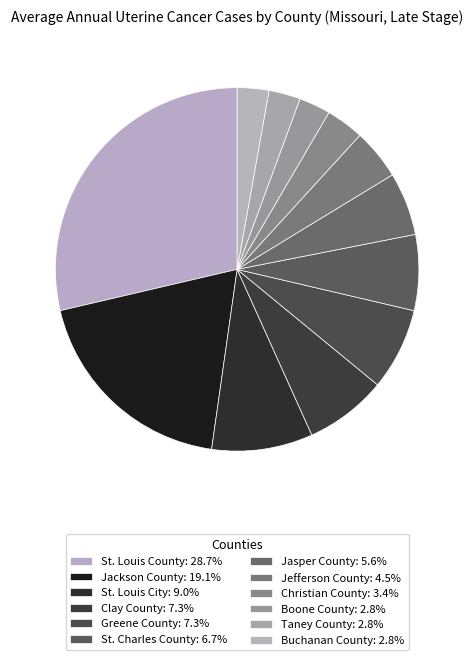

How many segments does this pie chart have?

12